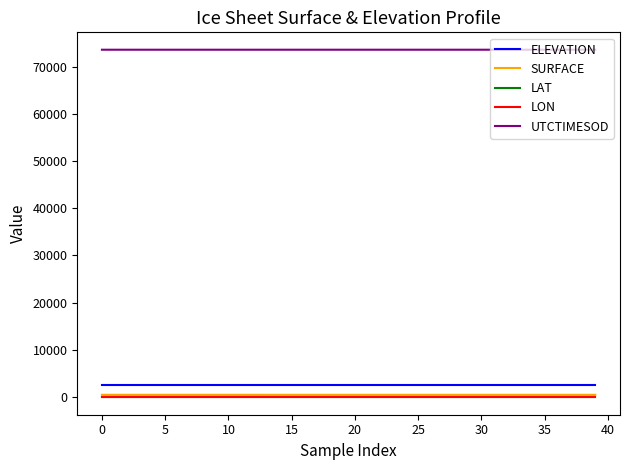

True or false: UTCTIMESOD and LAT cross at least once.

False